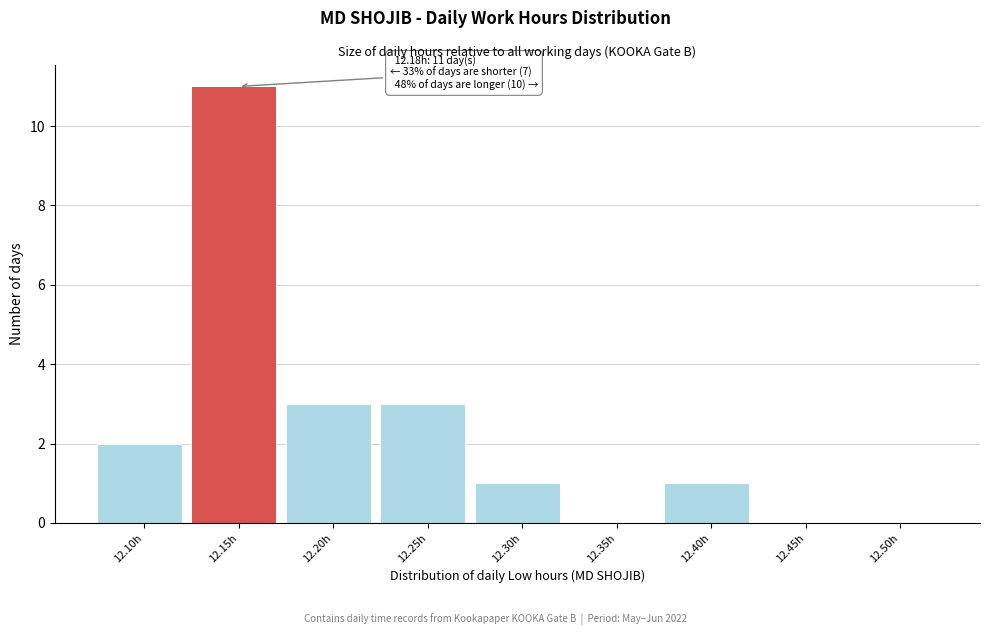

Reading left to right, what are all the values shown in this chart?

12.10h=2	12.15h=11	12.20h=3	12.25h=3	12.30h=1	12.35h=0	12.40h=1	12.45h=0	12.50h=0